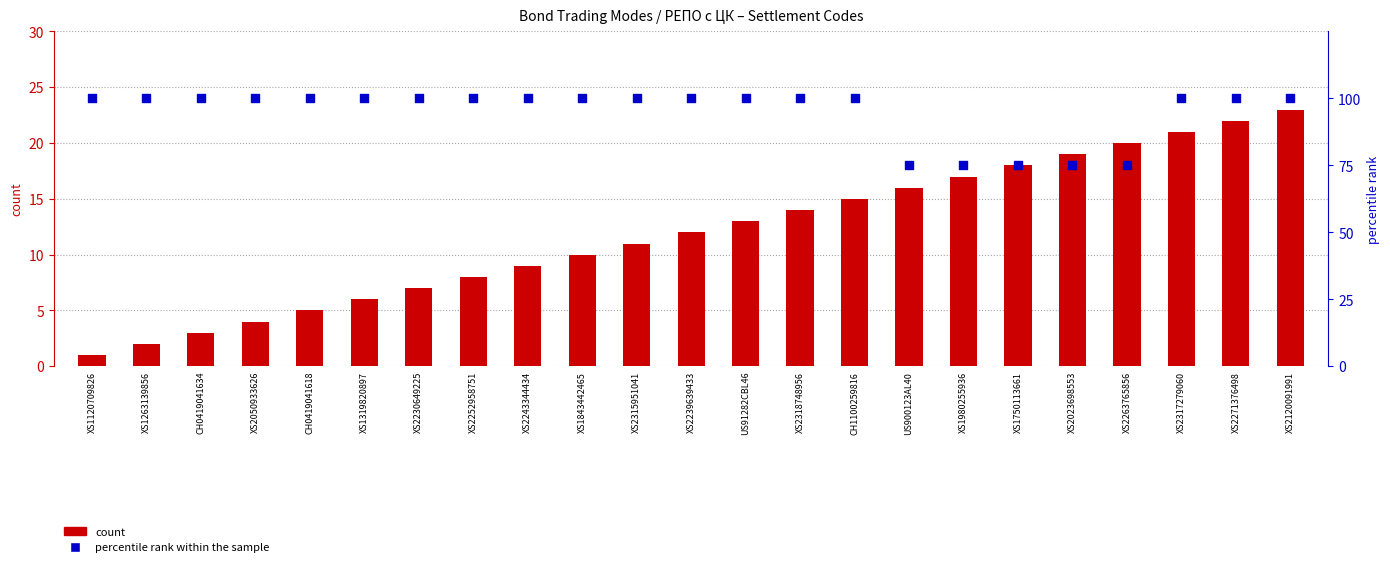

Which series contains the lowest Y value?

count